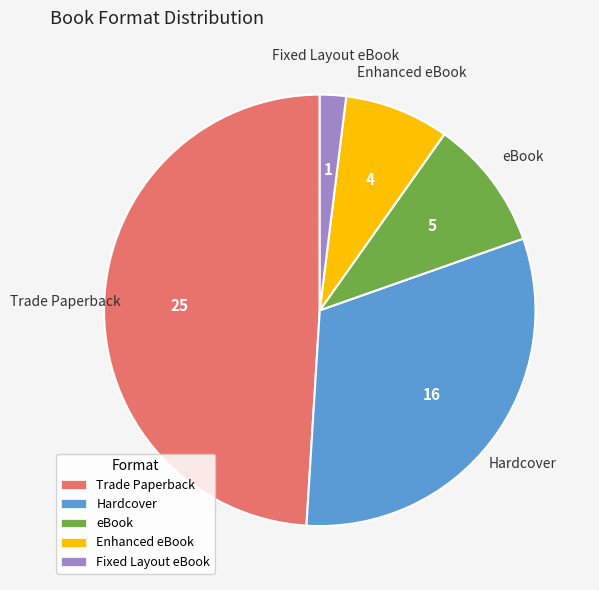

Is eBook the majority of the pie?

No